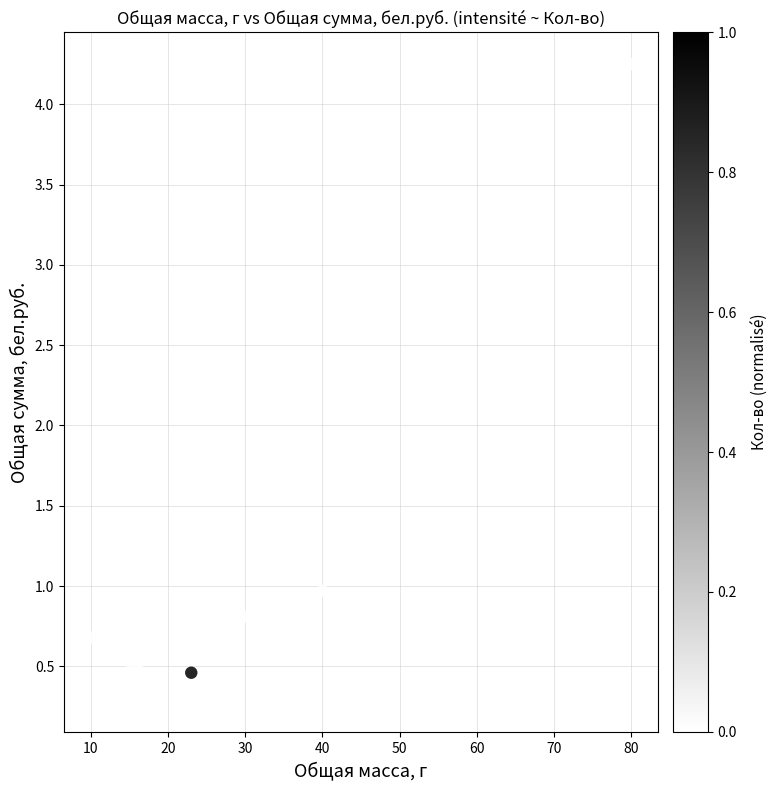

What is the range of Y values (max minus min)?

4.0